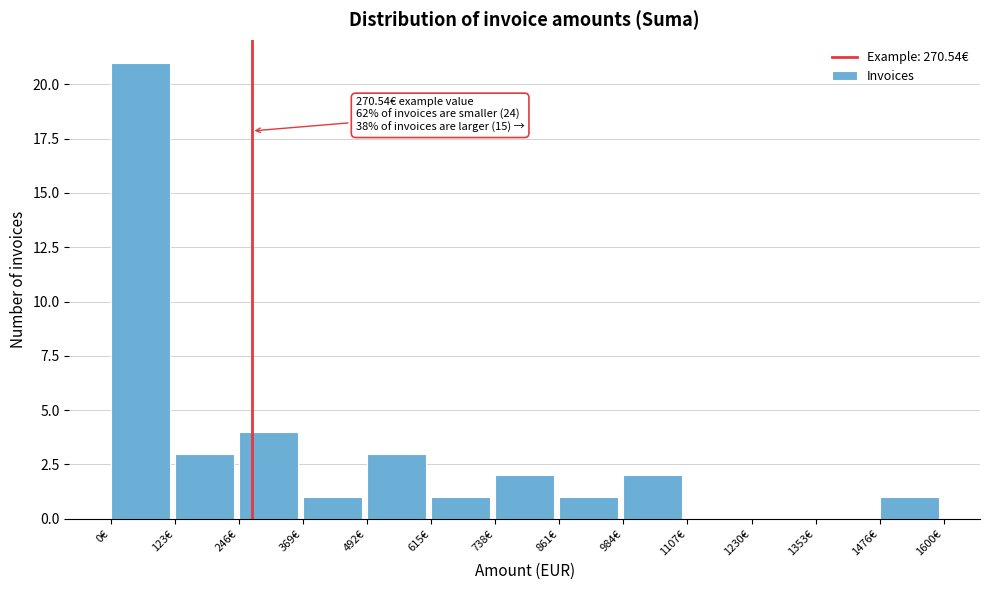

Which range on the x-axis has the tallest bar?

0 to 120